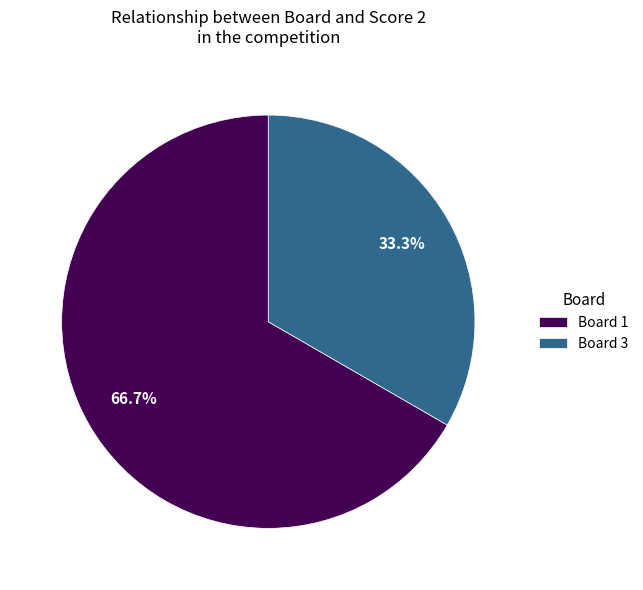

Does Board 3 represent more than half of the total?

No